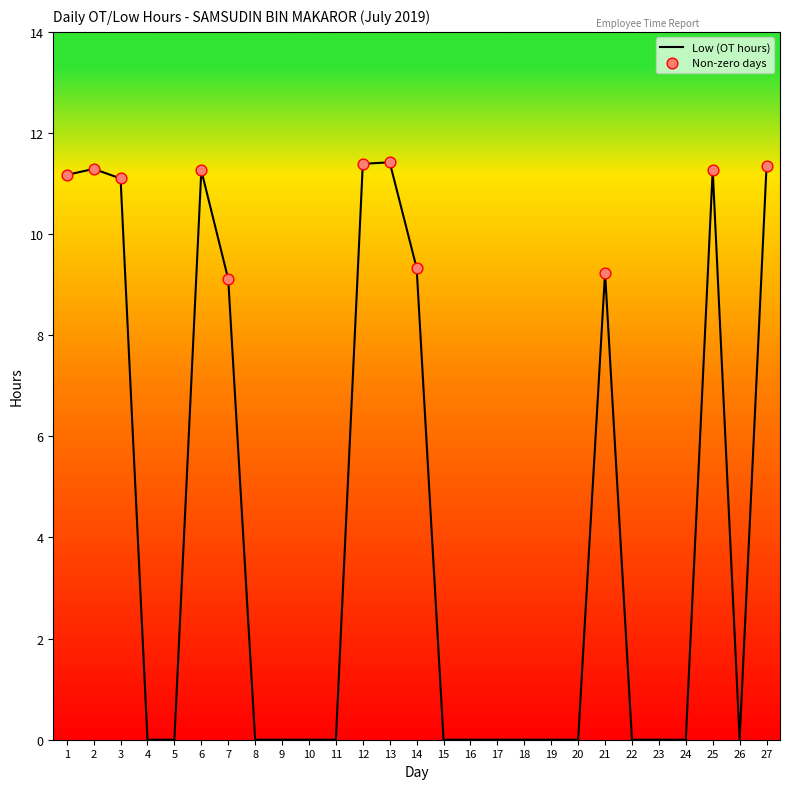

Between 9 and 14, which is larger?

14